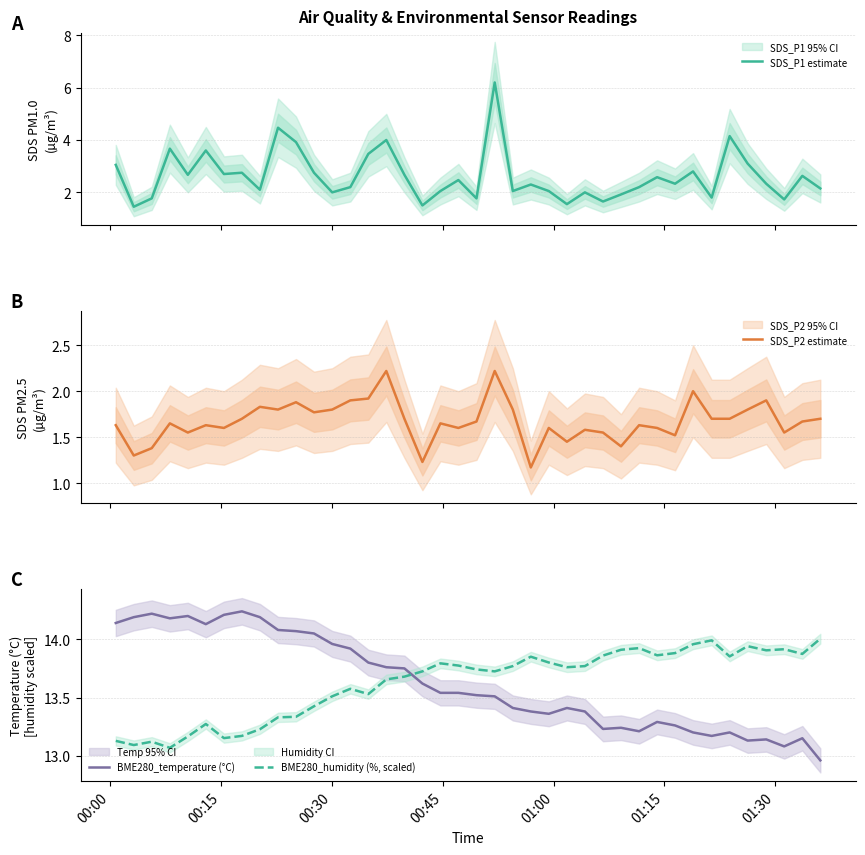

True or false: BME280_temperature (°C) has a value of 24.9 at 8.

False